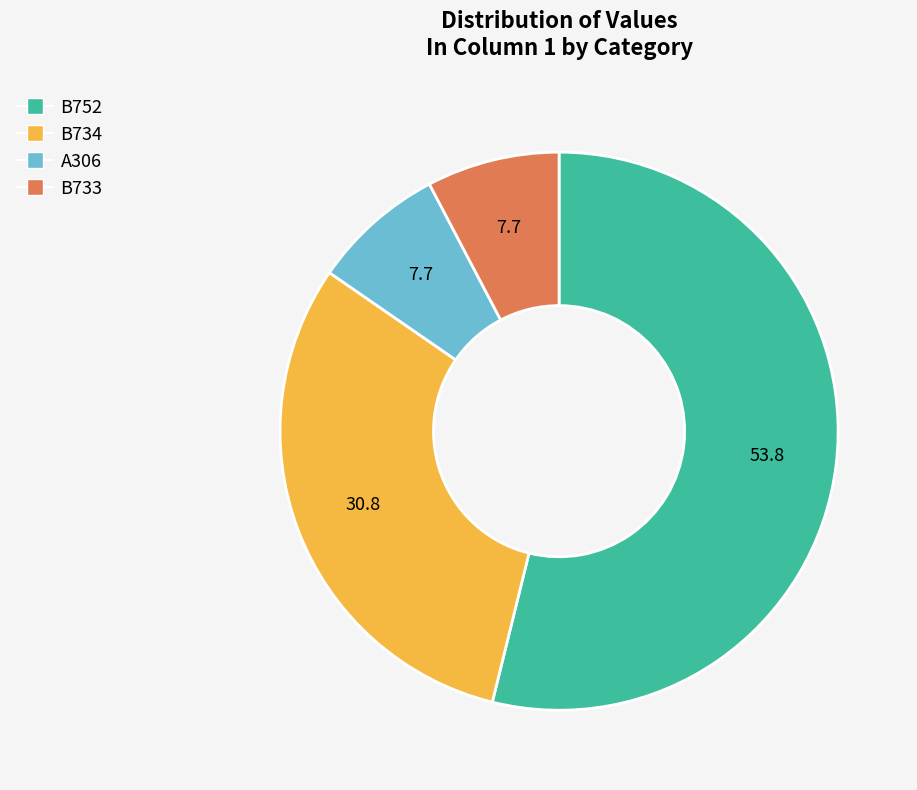

Is it true that B733 is 13% of the pie?

False